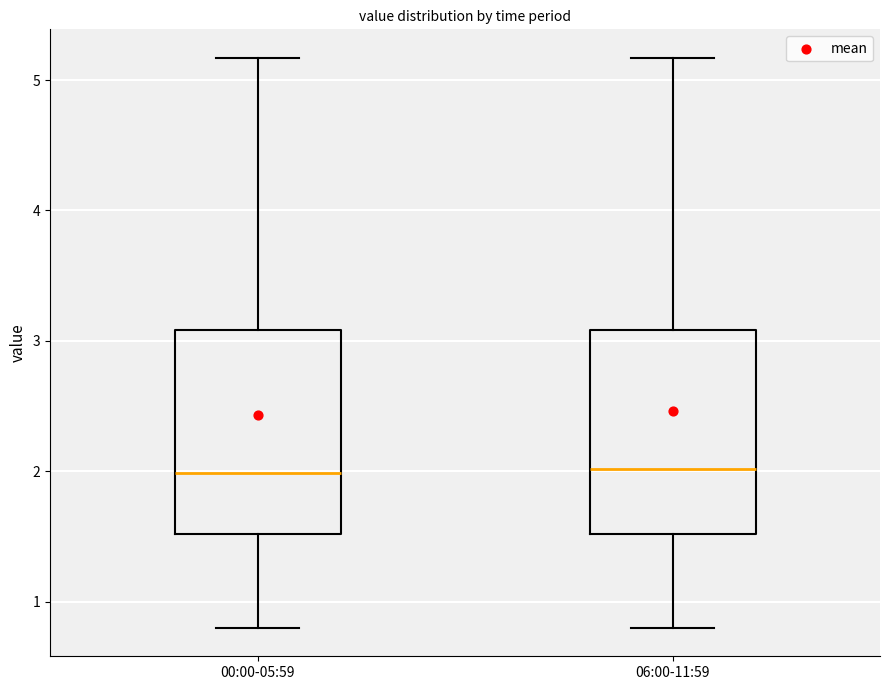

Reading left to right, transcribe this box plot: for each box, give where its median line is, the range the box spans, and where its two whiskers end, as read against the y-axis. The values are not printed on the chart, so give them approximately, as read against the axis.

00:00-05:59: median 2.0, box 1.5 to 3.1, whiskers 0.8 to 5.2
06:00-11:59: median 2.0, box 1.5 to 3.1, whiskers 0.8 to 5.2